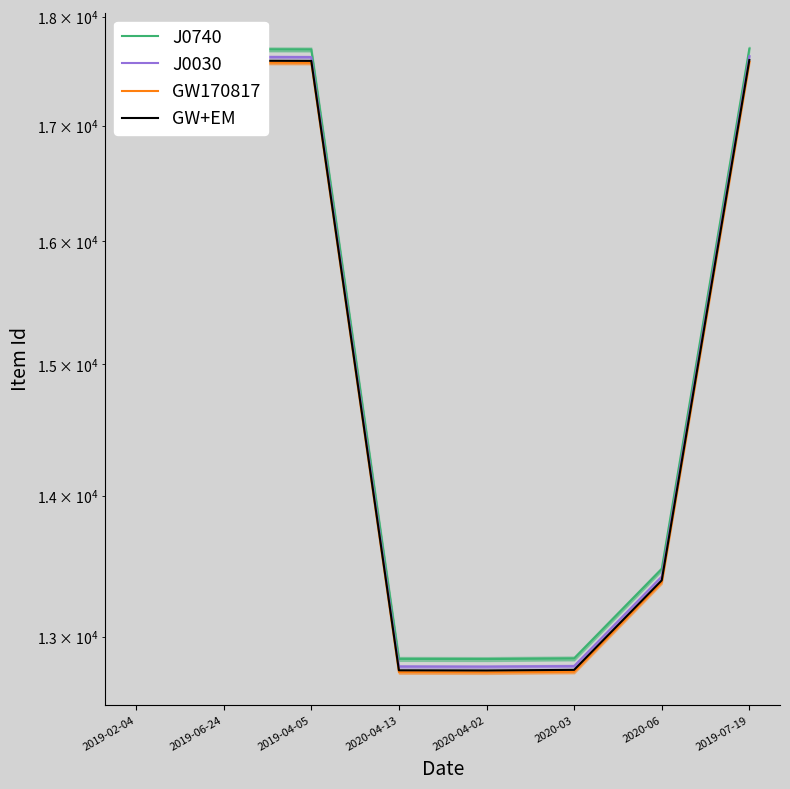

Count the number of categories in the chart.

8